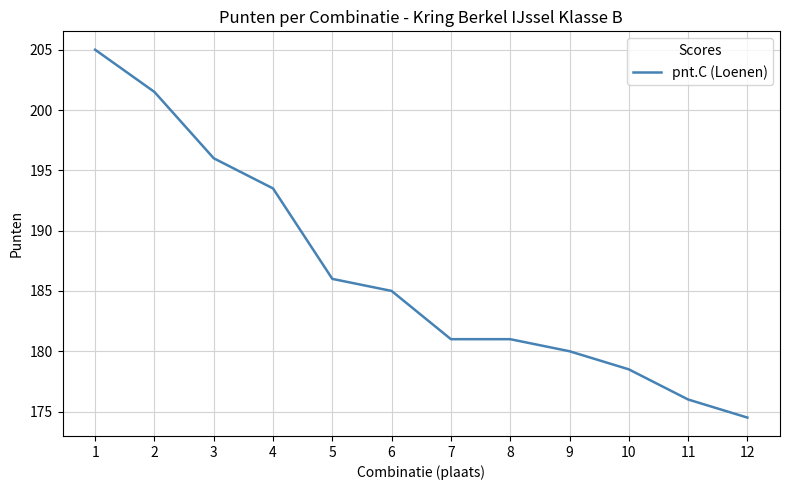

Reading right to left, extract all data points from this chart.

174.5	176.0	178.5	180.0	181.0	181.0	185.0	186.0	193.5	196.0	201.5	205.0